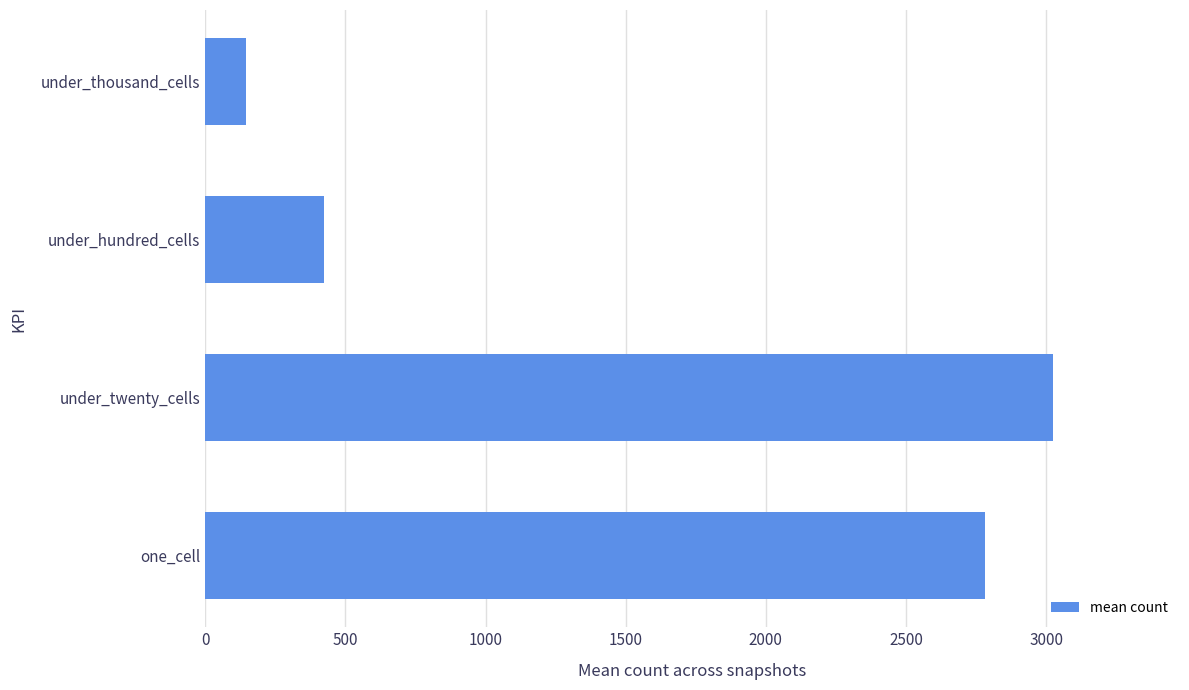

Rank the categories by value from lowest to highest.

under_thousand_cells, under_hundred_cells, one_cell, under_twenty_cells